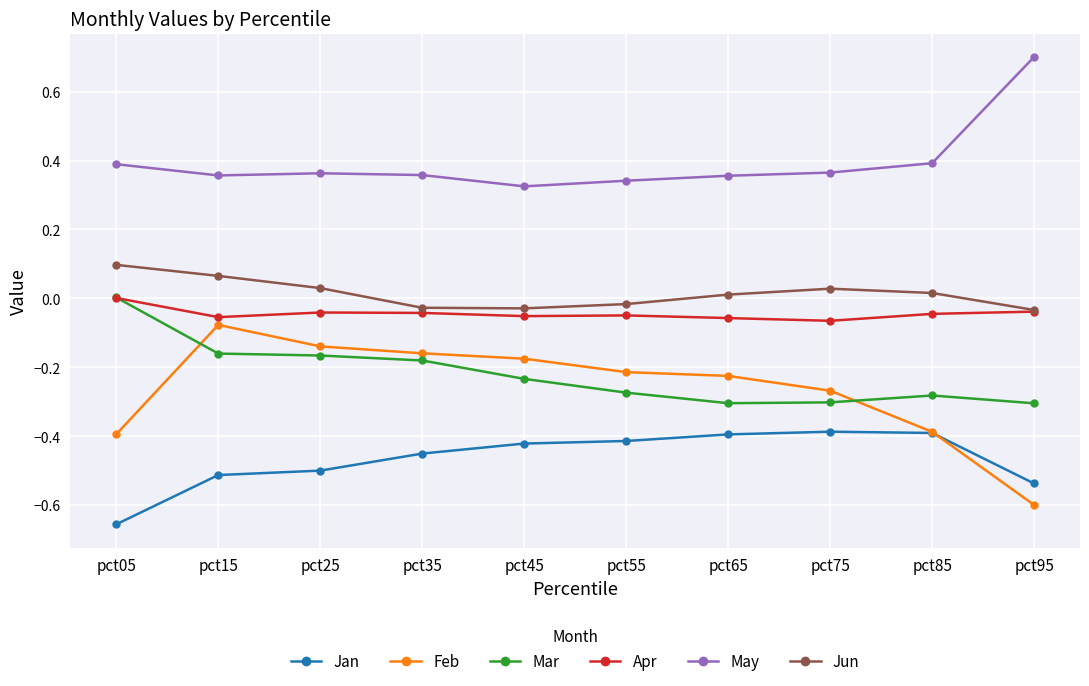

True or false: Jan and Jun cross at least once.

False